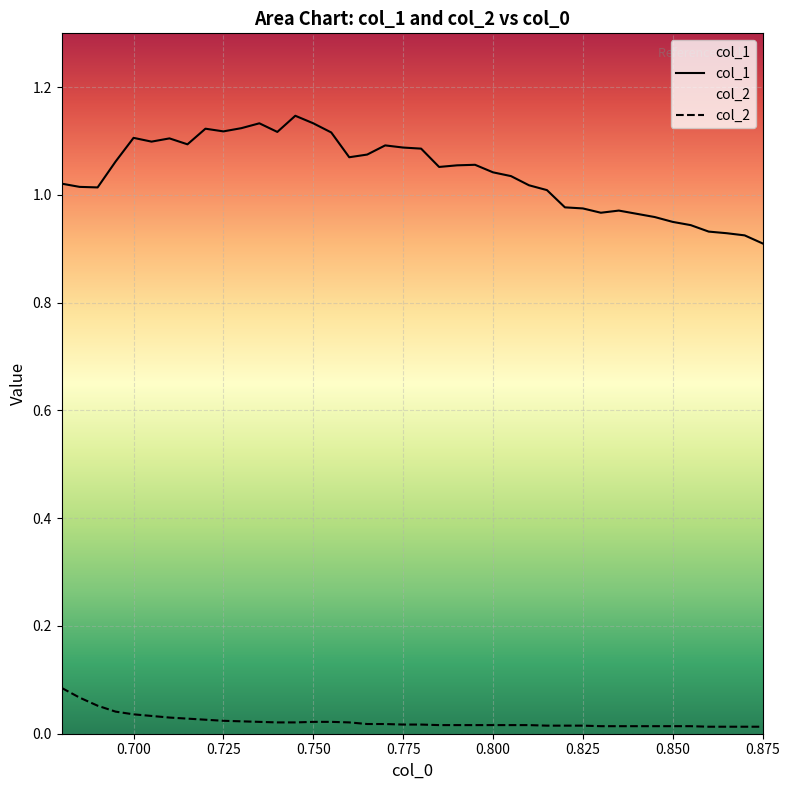

Which series has the largest range (max minus min)?

col_1